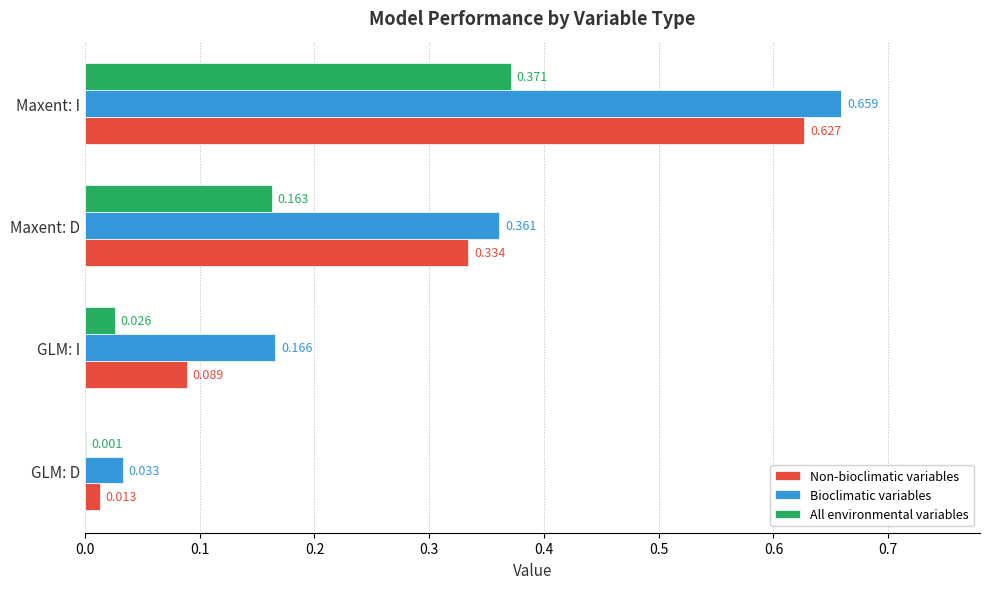

At which category is the sum across all series the highest?

Maxent: I